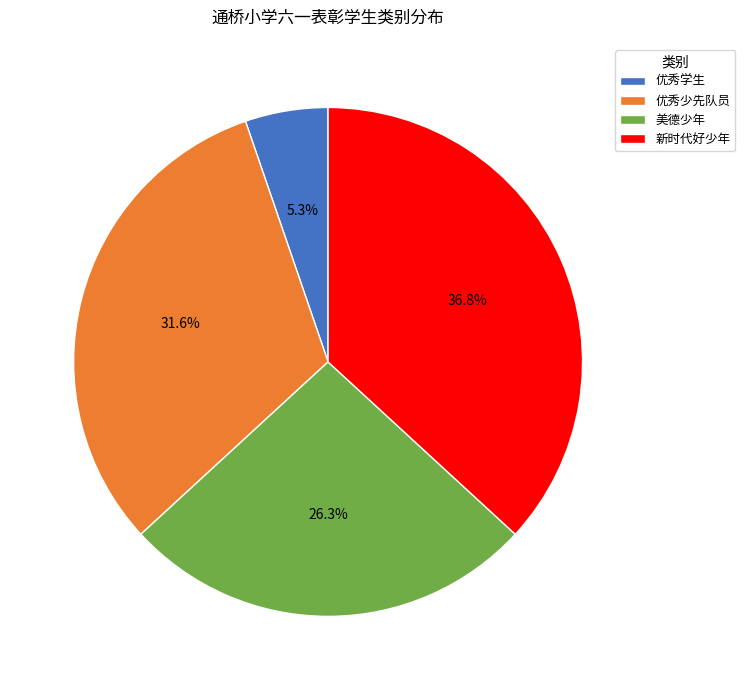

To the nearest percent, what portion does 美德少年 represent?

26%